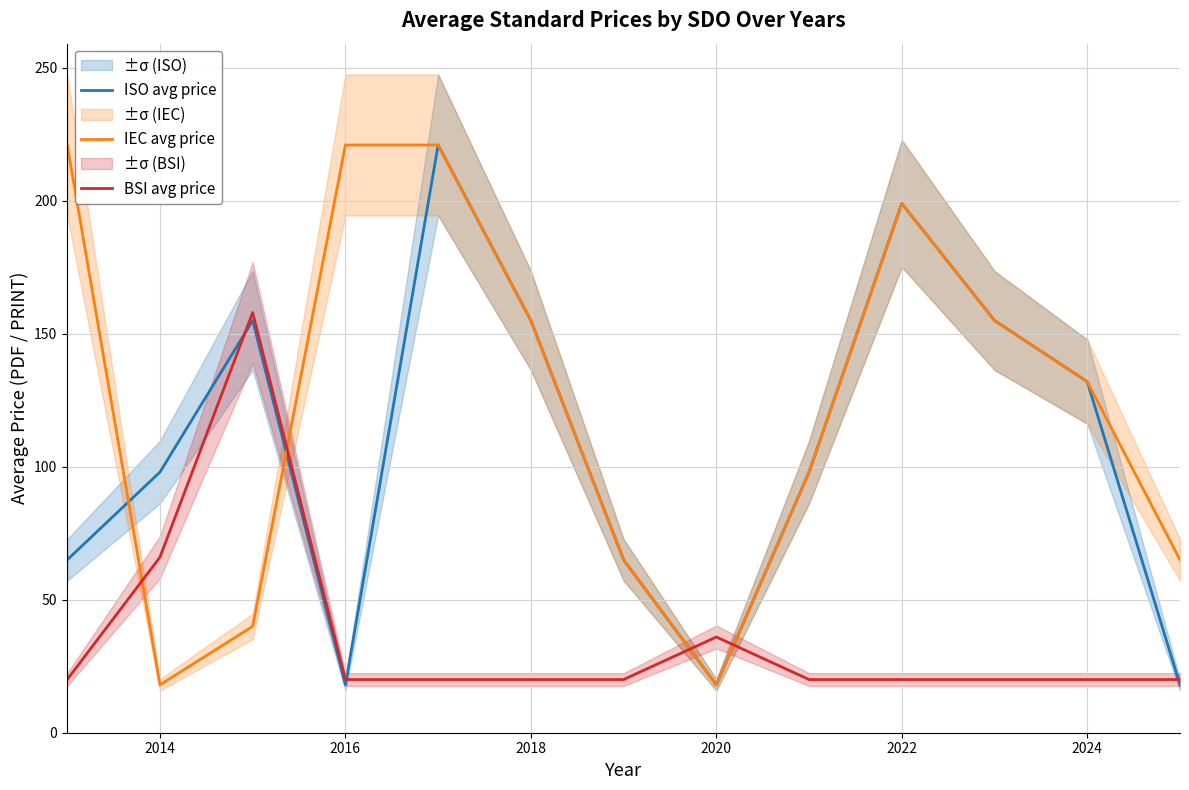

The IEC avg price series shows 18 at 2020. True or false?

True